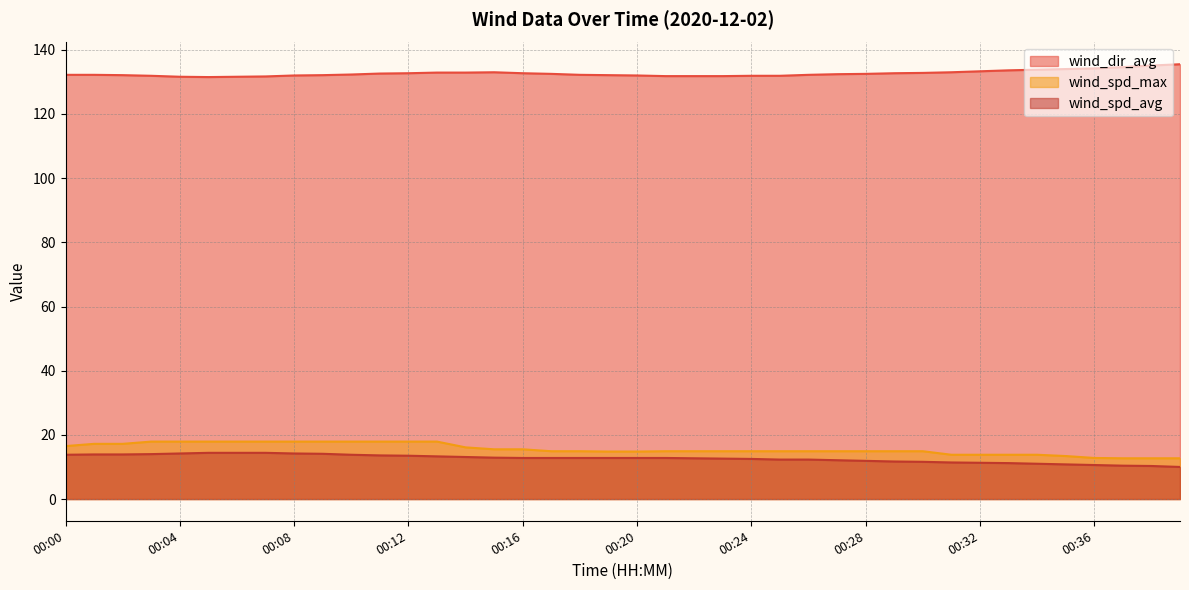

What is the maximum value shown in the chart?

135.5